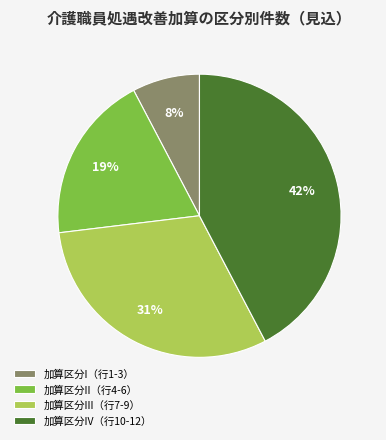

Which has a higher value, 加算区分IV（行10-12） or 加算区分I（行1-3）?

加算区分IV（行10-12）